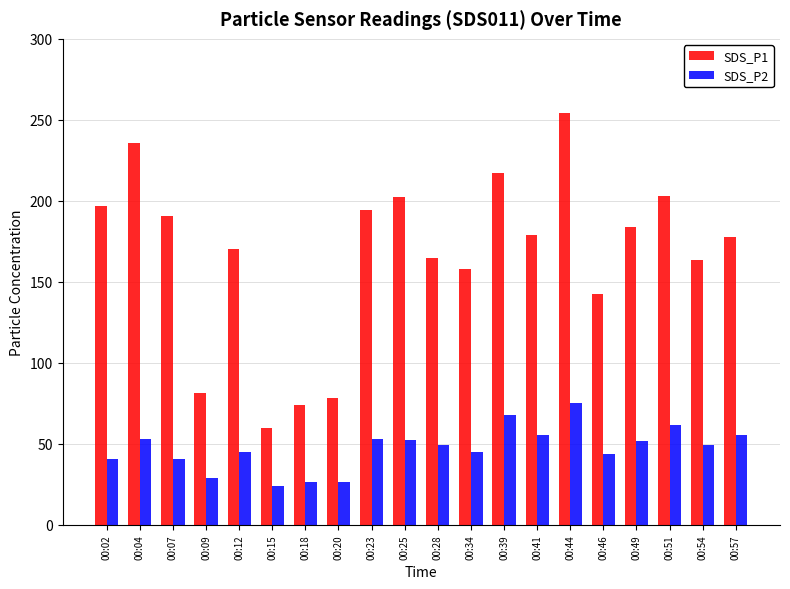

Where does the SDS_P1 series first go above 179?

00:02